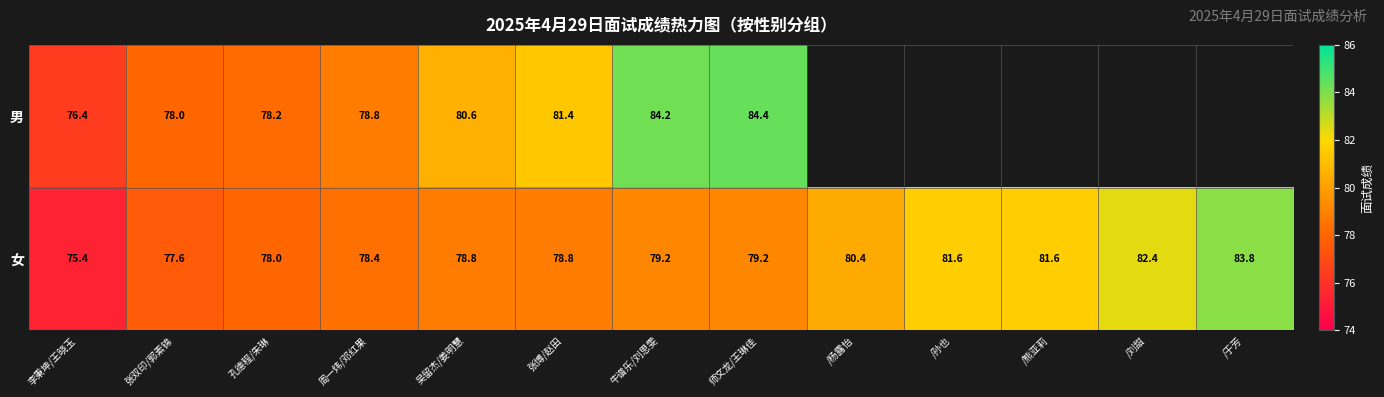

At 张博/赵田, list the series in order from largest to smallest.

男, 女